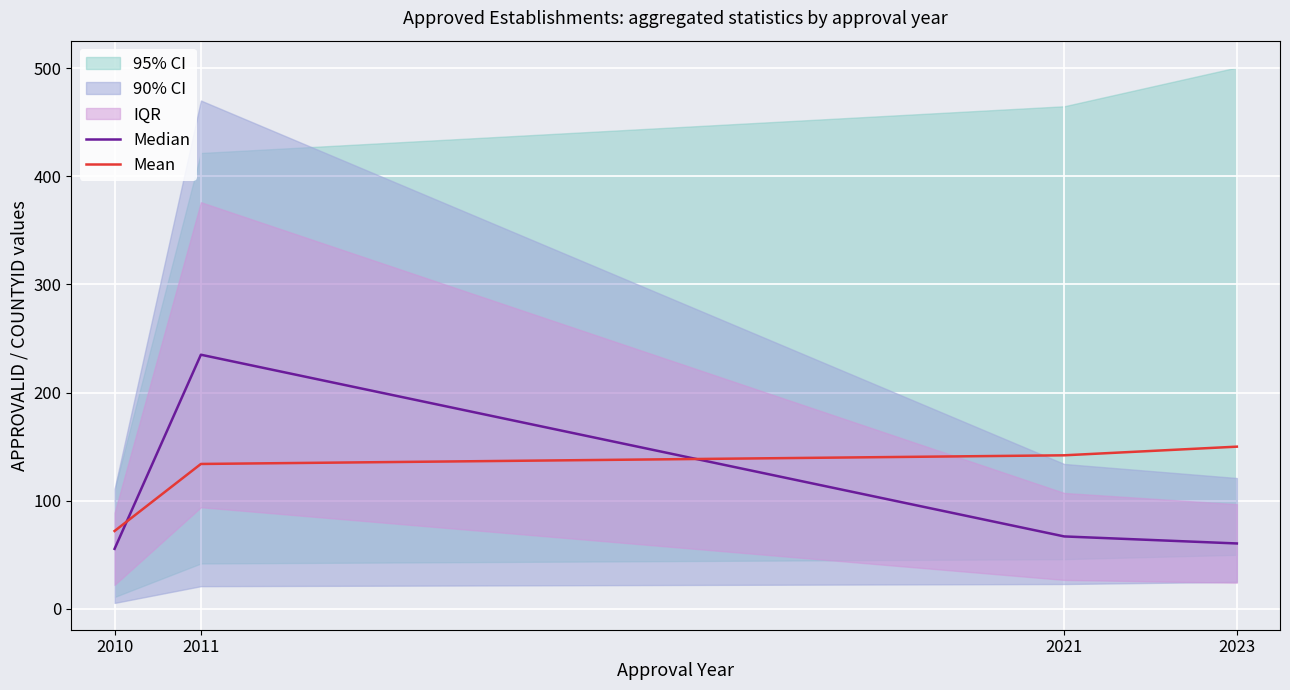

Is it true that Median equals 235.0 at 2011?

True